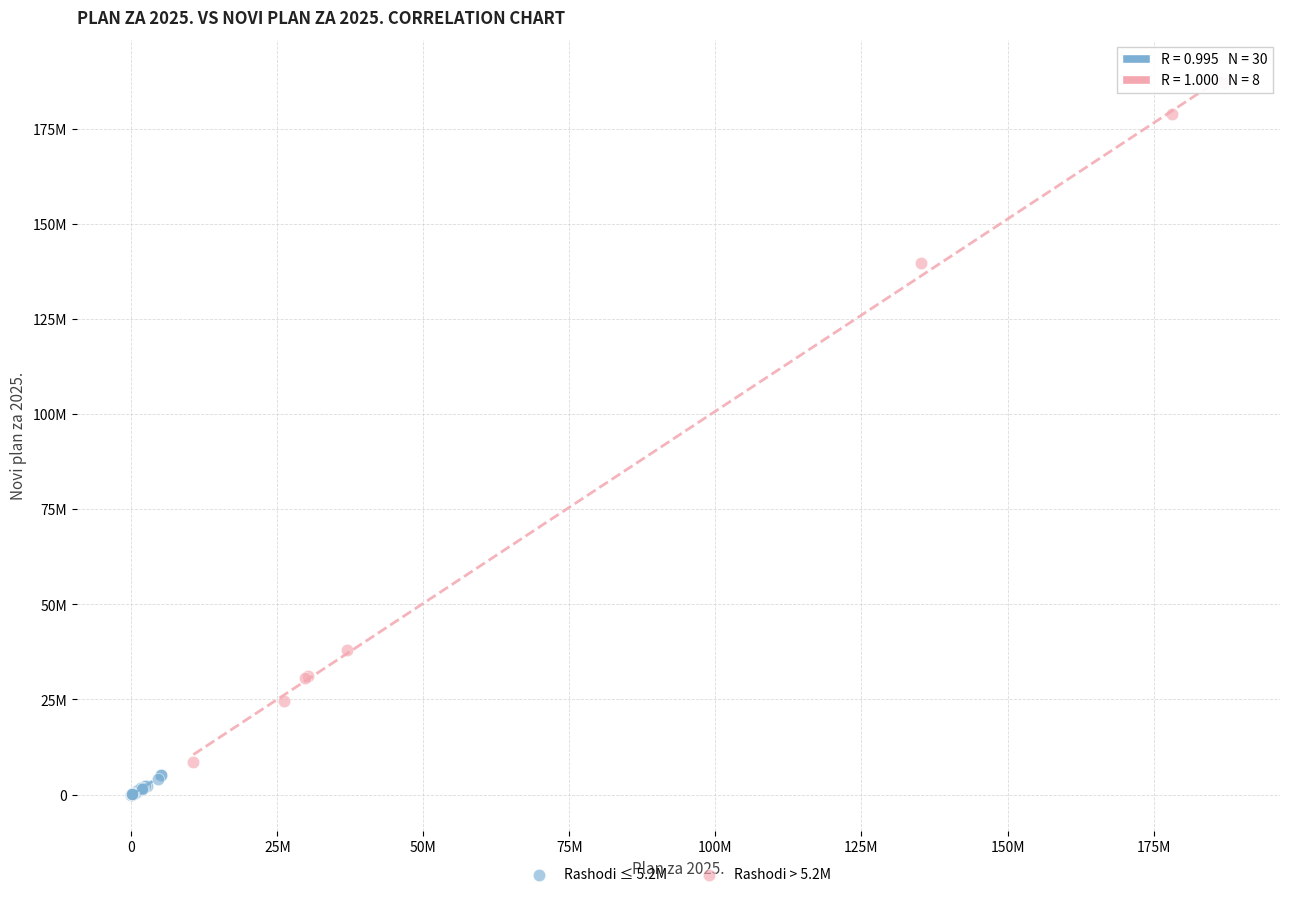

What are all the series names shown in the legend?

Rashodi ≤ 5.2M, Rashodi > 5.2M